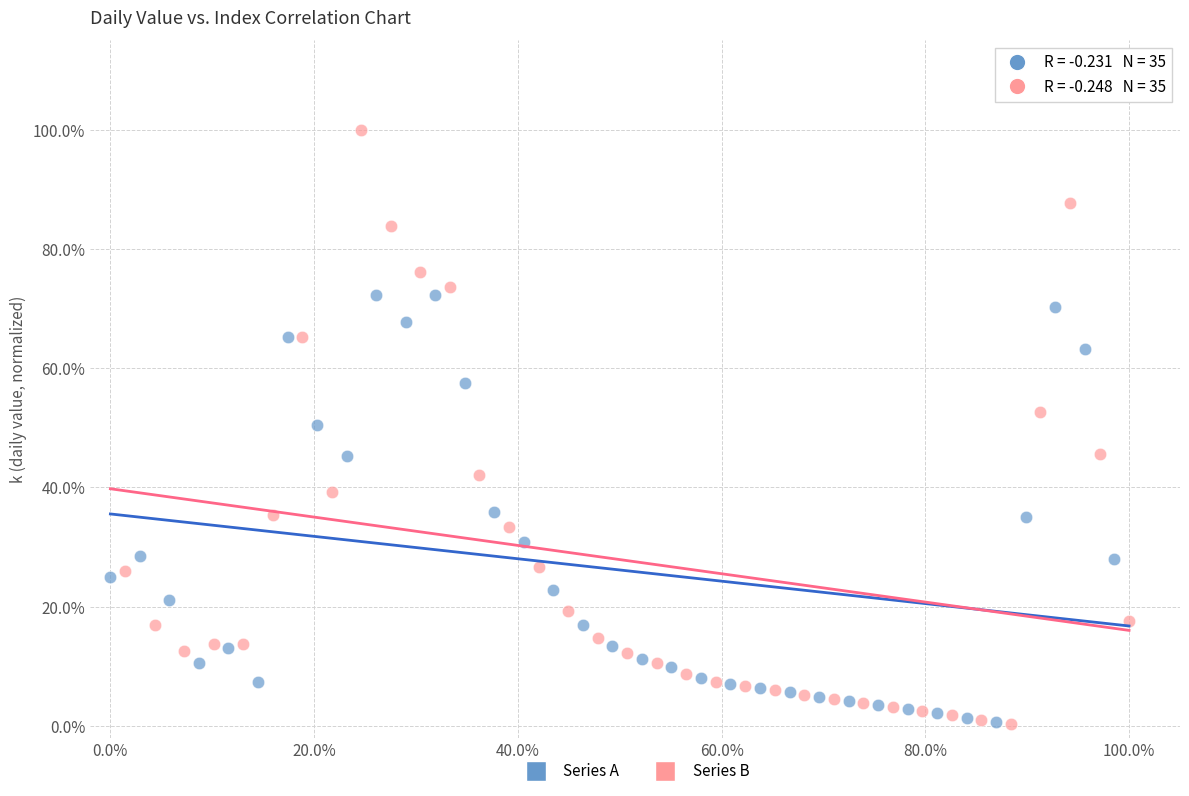

What are all the series names shown in the legend?

Series A, Series B